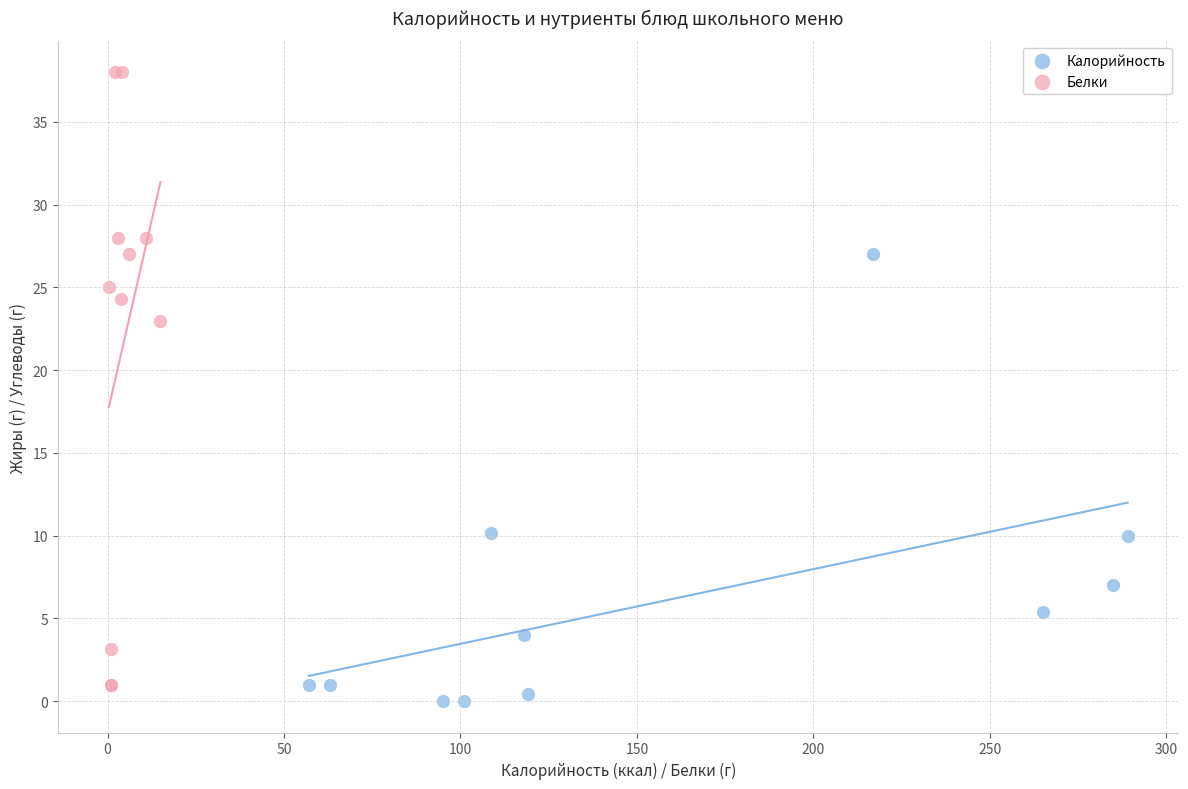

Which series has the widest spread of Y values?

Белки